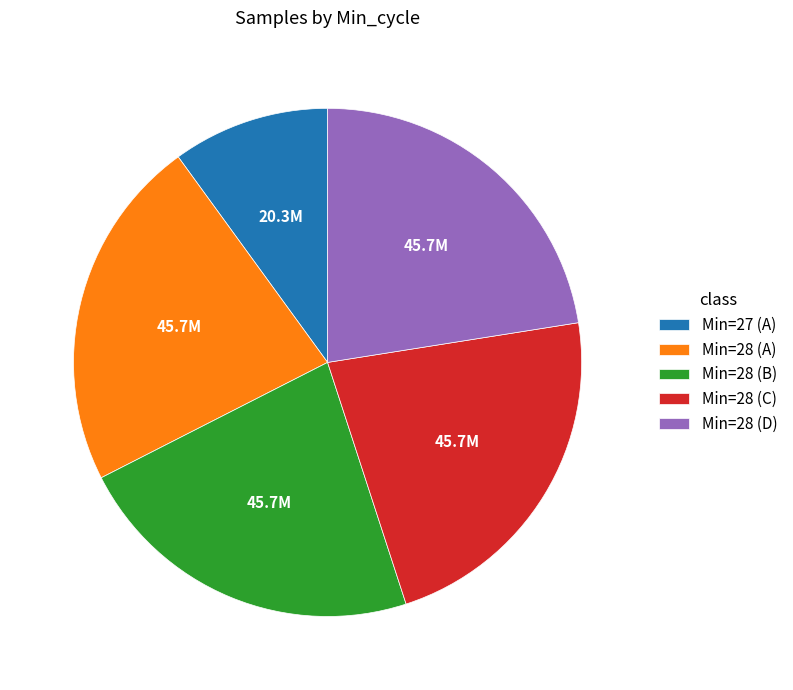

What is the ratio of the value at Min=28 (A) to the value at Min=28 (C)?

1.0